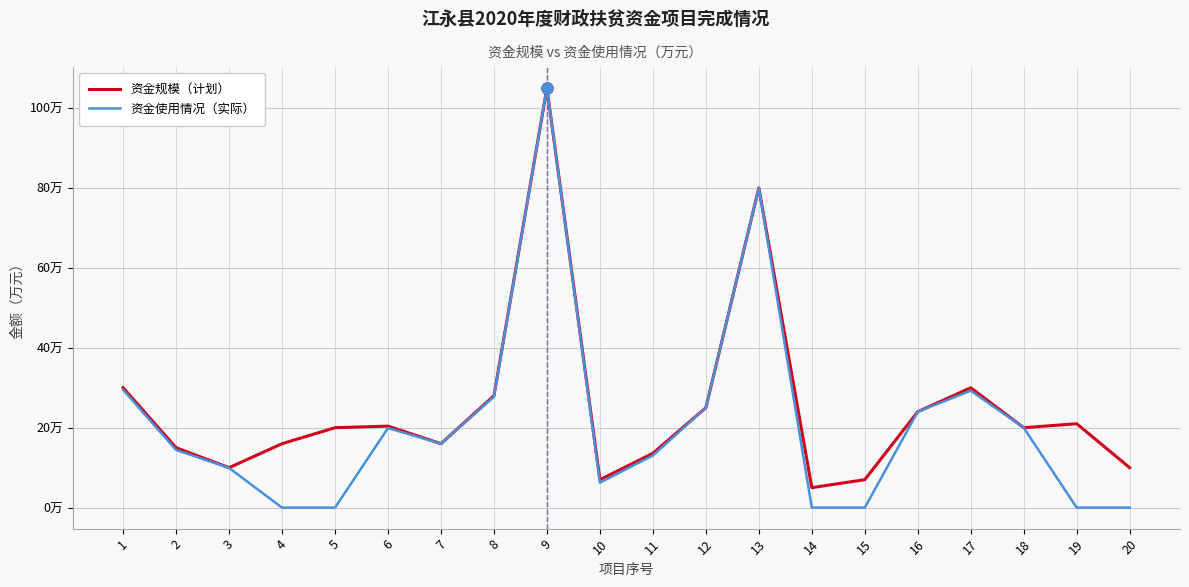

What is the difference between the maximum and minimum values in the 资金使用情况（实际） series?

105.0